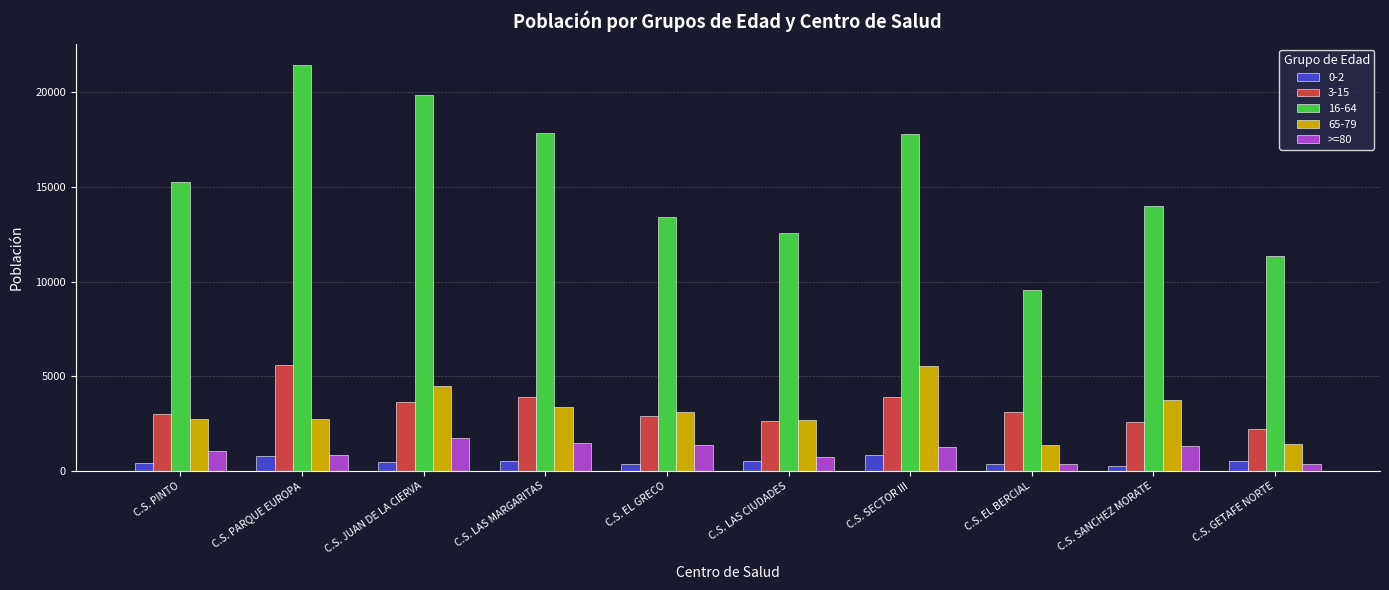

True or false: 3-15 has a value of 3890 at C.S. LAS MARGARITAS.

True